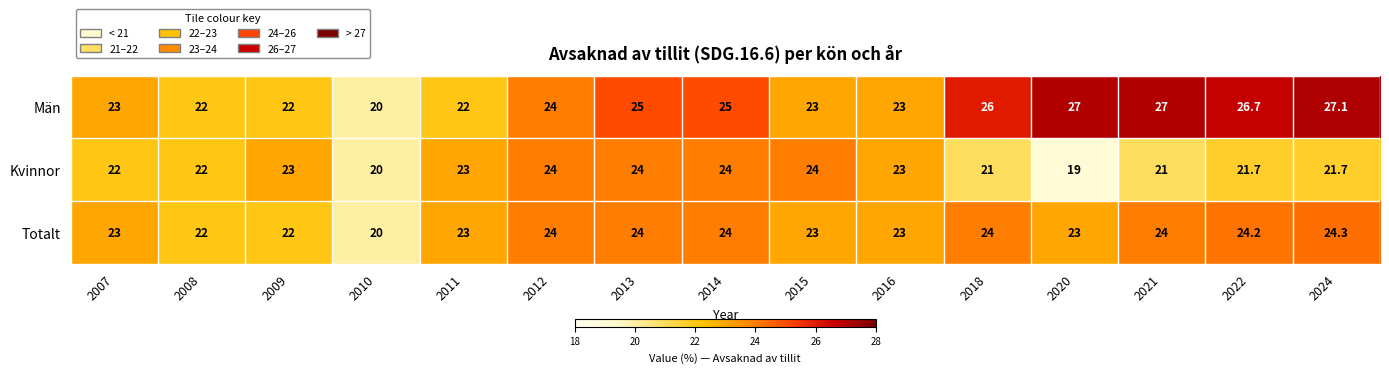

What is the minimum value for Män?

20.0